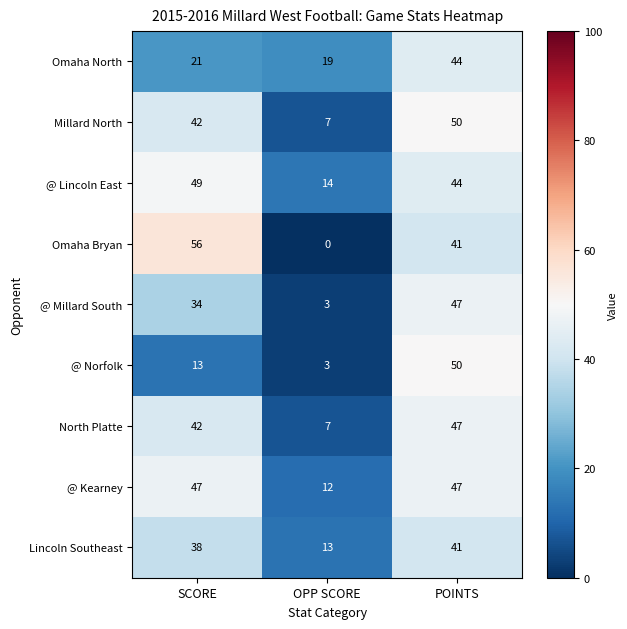

Count the number of data series in this chart.

9